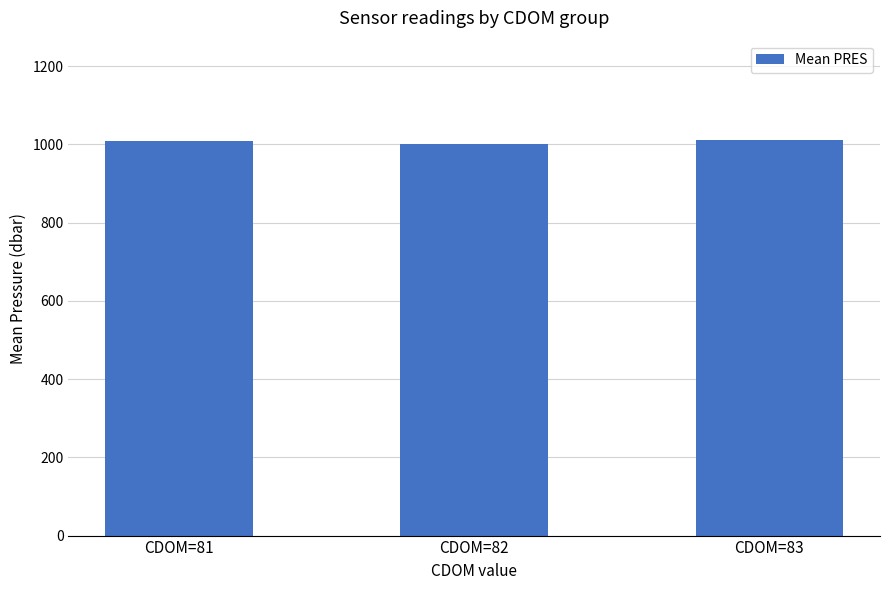

Does the chart contain stacked bars?

No